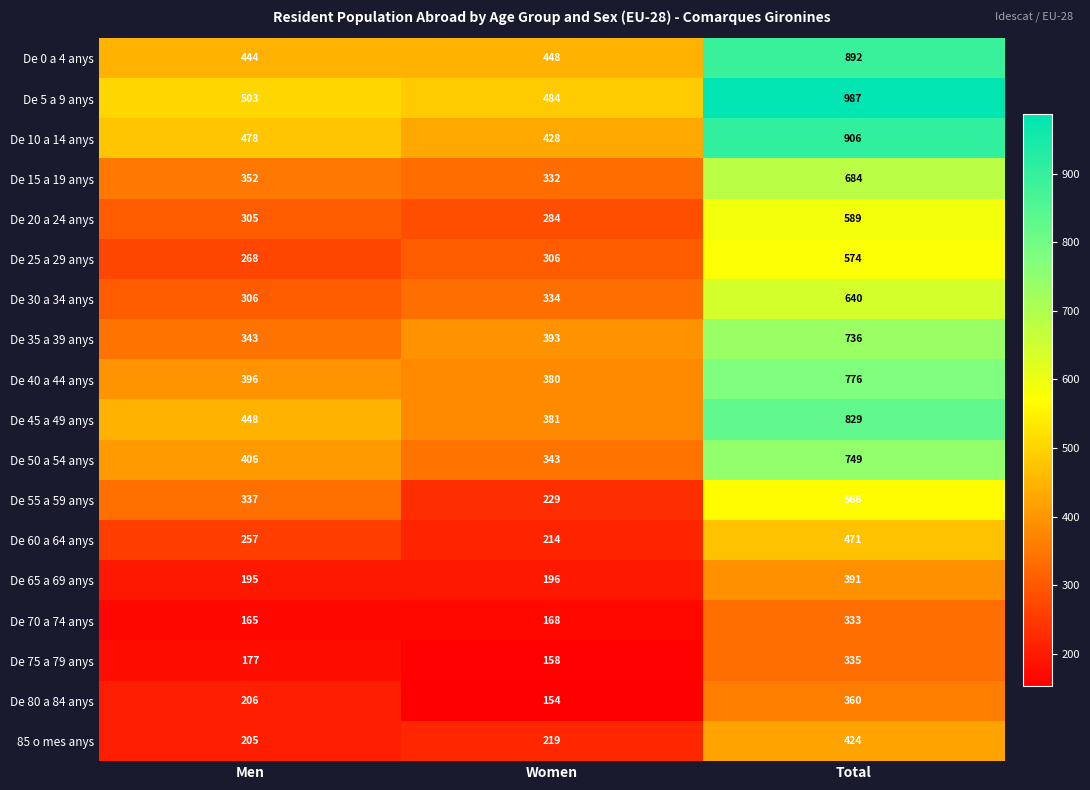

The value of De 10 a 14 anys at Total is 440. True or false?

False